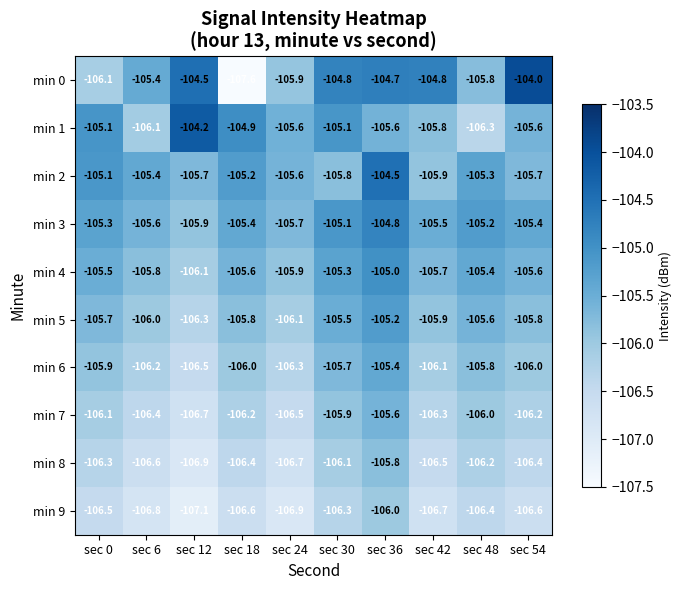

Where is min 4 nearest to the value -105?

sec 36